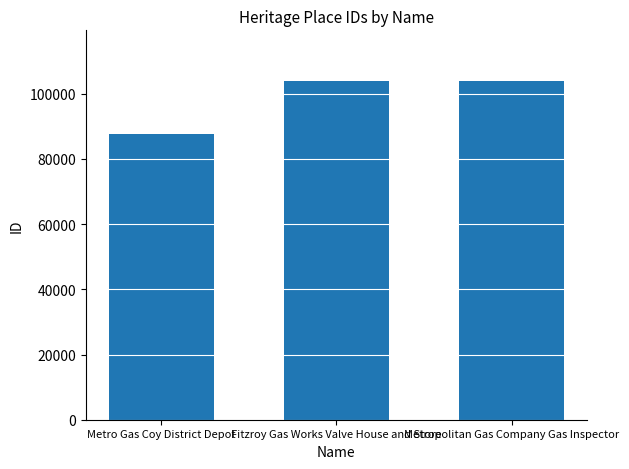

At which label is the value closest to 95726?

Fitzroy Gas Works Valve House and Store